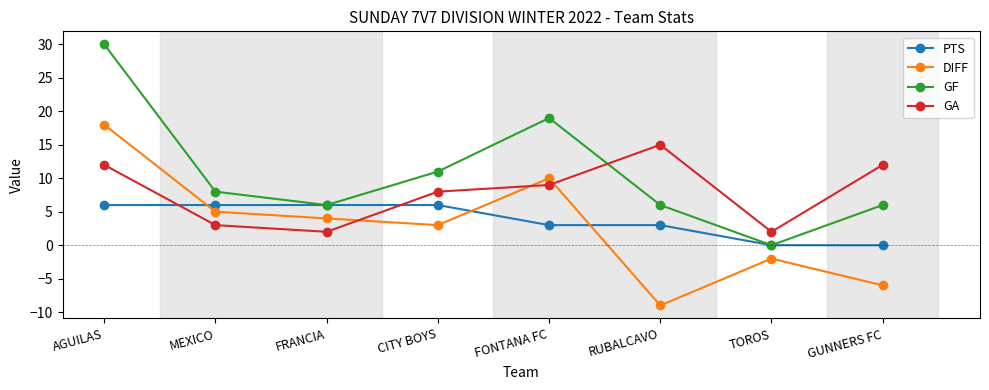

What is the label of the 2nd point from the right?

TOROS